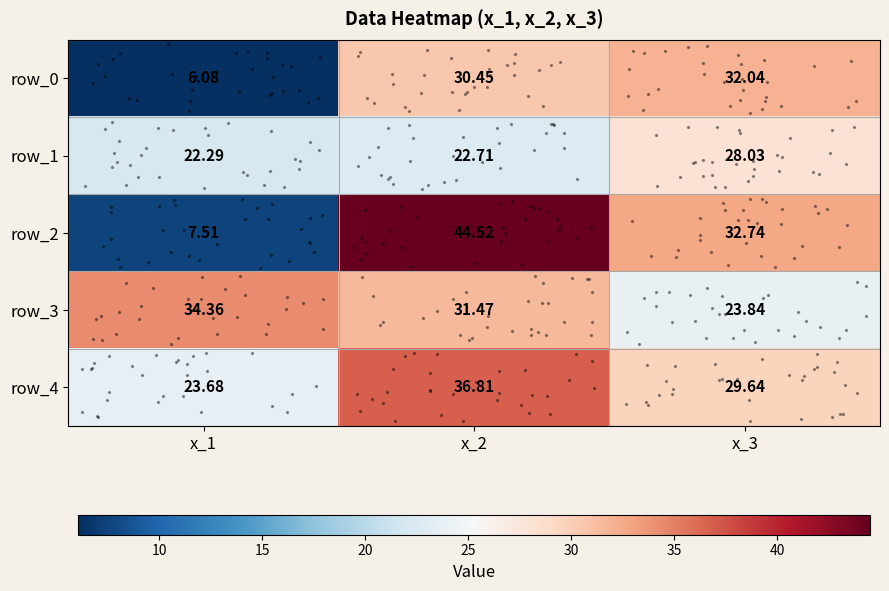

True or false: row_3 has a value of 41.2 at x_3.

False